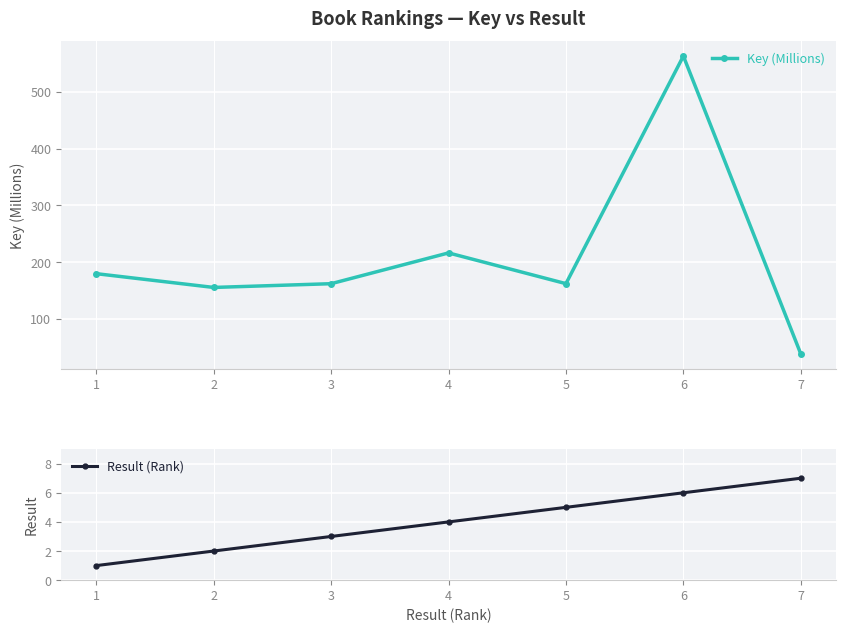

True or false: Key (Millions) and Result (Rank) cross at least once.

False